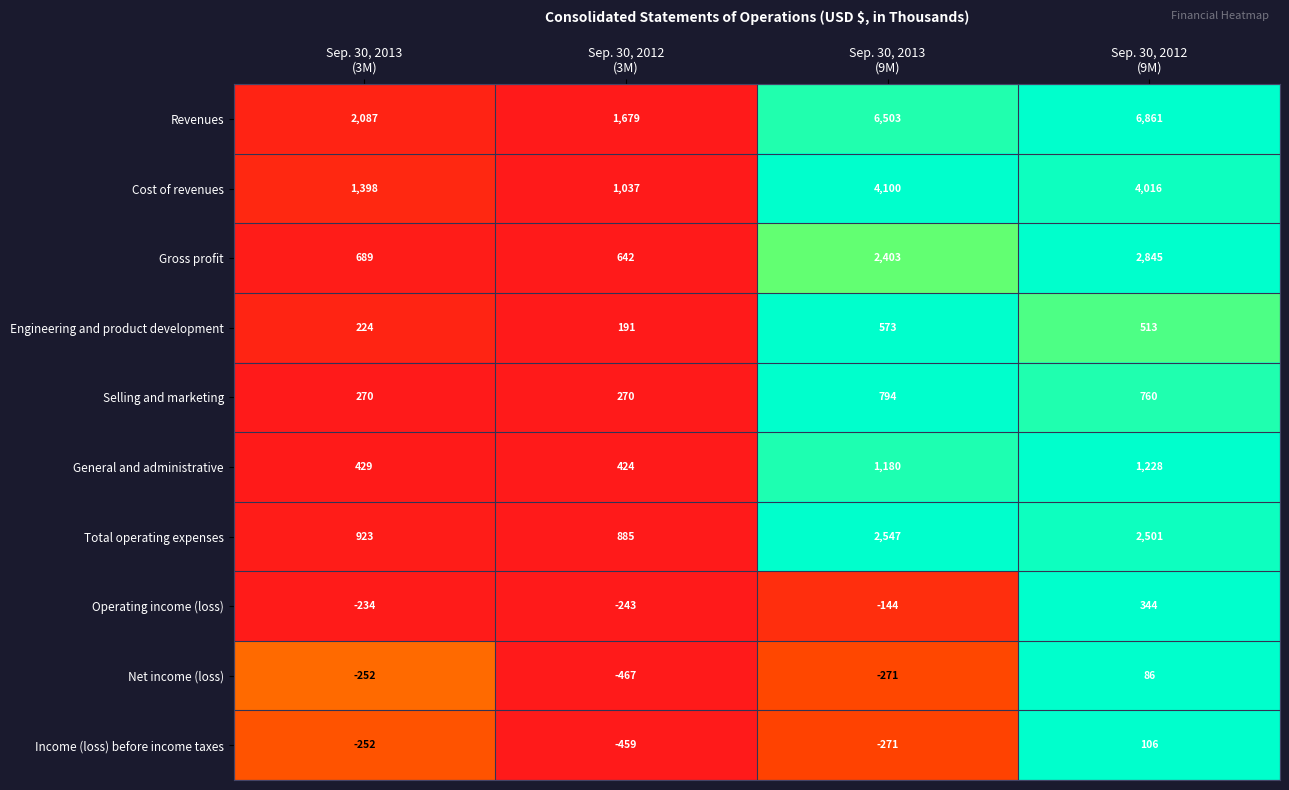

Which series has the widest spread of values?

Revenues